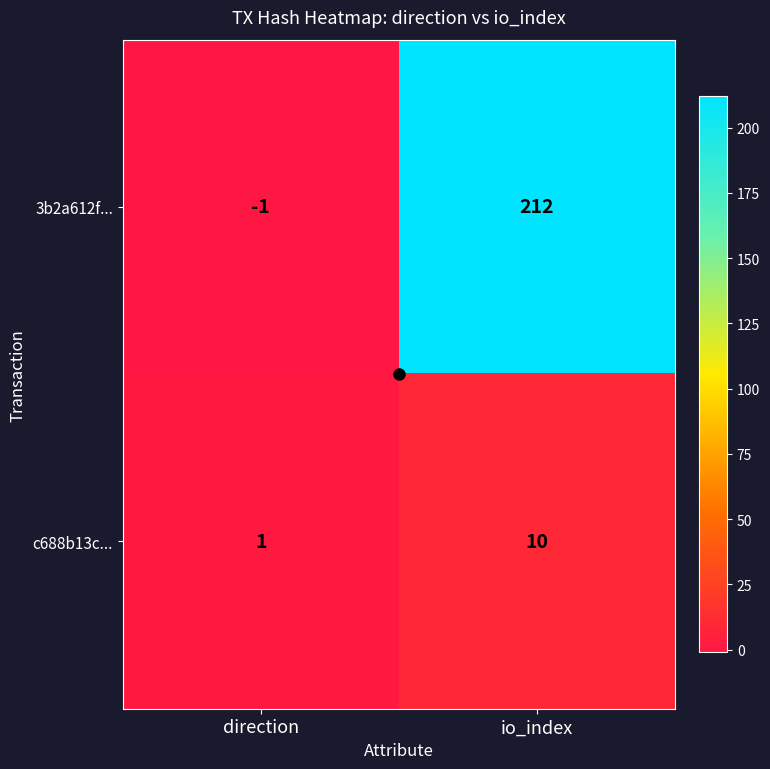

Which series has the largest range (max minus min)?

3b2a612f...